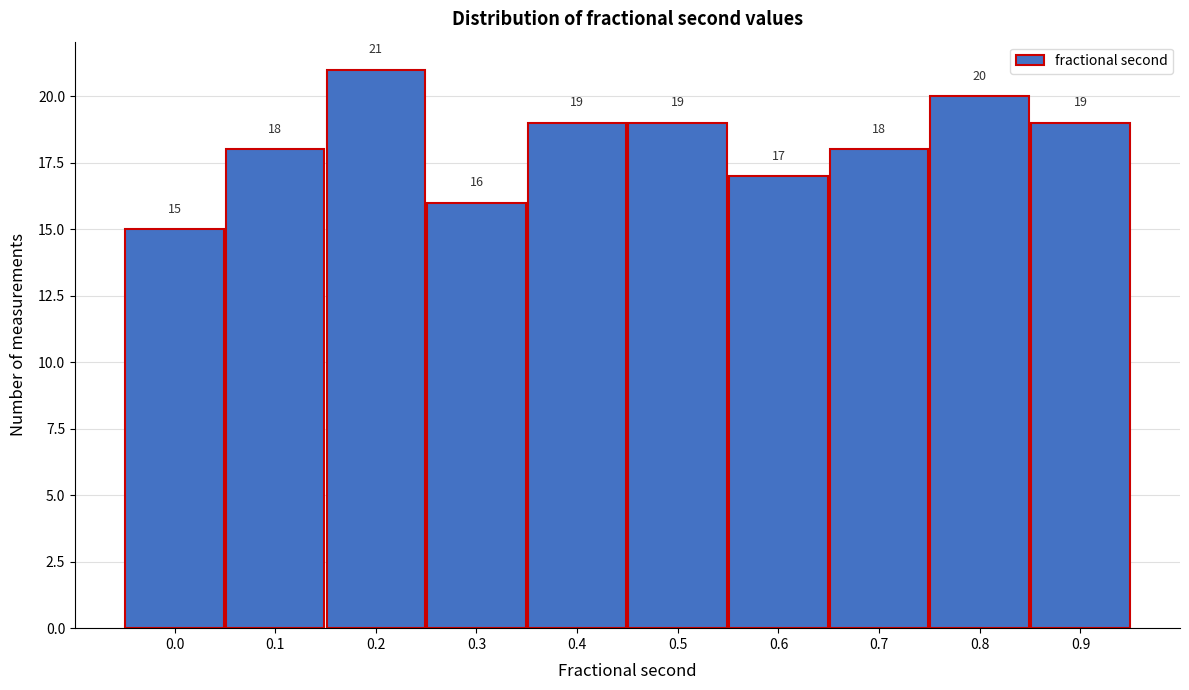

Reading left to right, transcribe all the data shown in this chart.

0.0=15	0.1=18	0.2=21	0.3=16	0.4=19	0.5=19	0.6=17	0.7=18	0.8=20	0.9=19